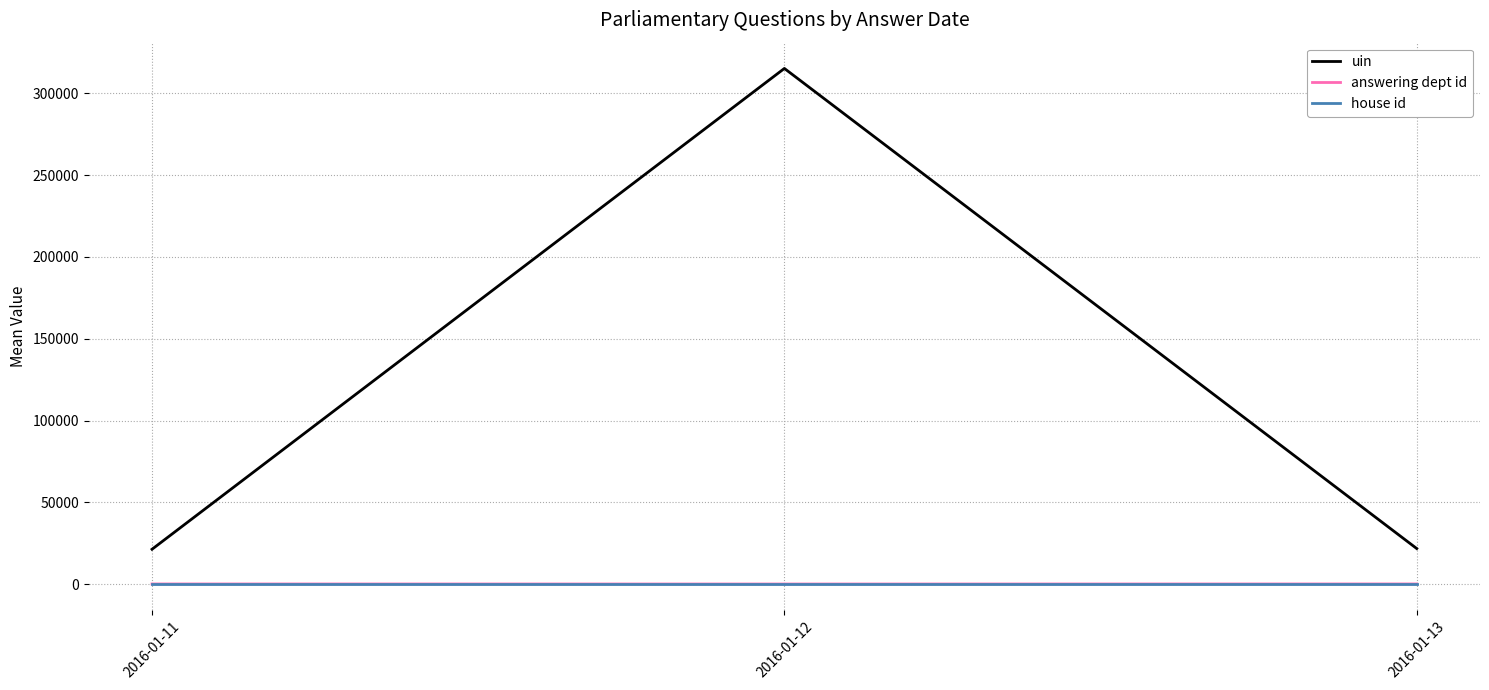

At which category is the sum across all series the highest?

2016-01-12